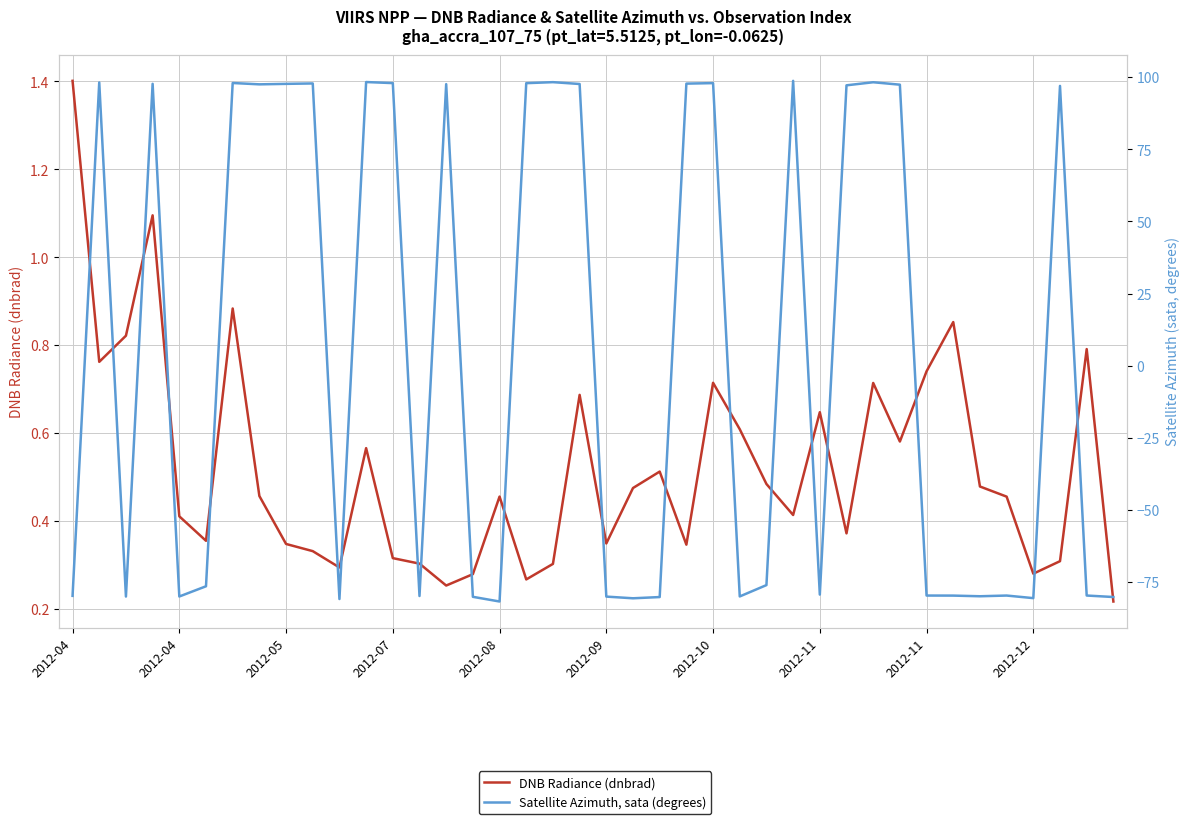

At 2012-07, list the series in order from largest to smallest.

Satellite Azimuth, sata (degrees), DNB Radiance (dnbrad)